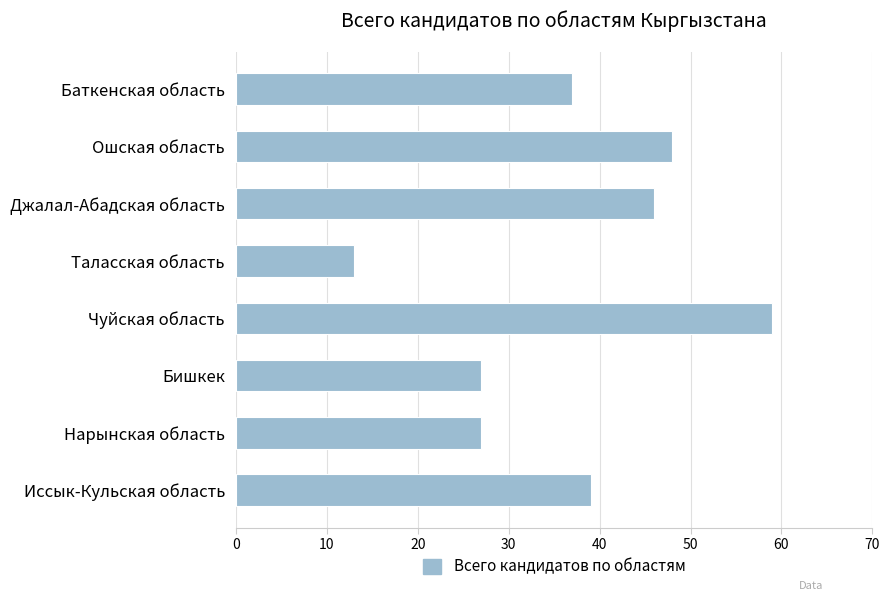

What is the minimum value shown in the chart?

13